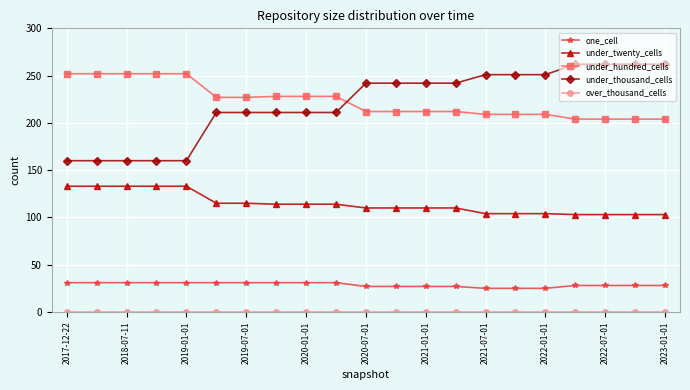

At how many categories does at least one series exceed 94?

21